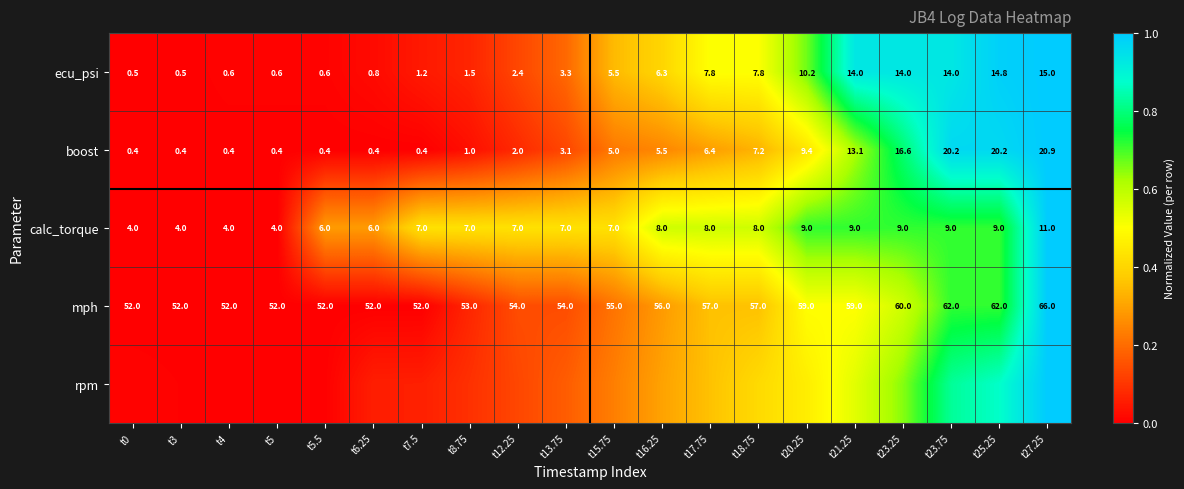

List the labels in order of ecu_psi value, smallest first.

t0, t3, t4, t5, t5.5, t6.25, t7.5, t8.75, t12.25, t13.75, t15.75, t16.25, t17.75, t18.75, t20.25, t21.25, t23.25, t23.75, t25.25, t27.25